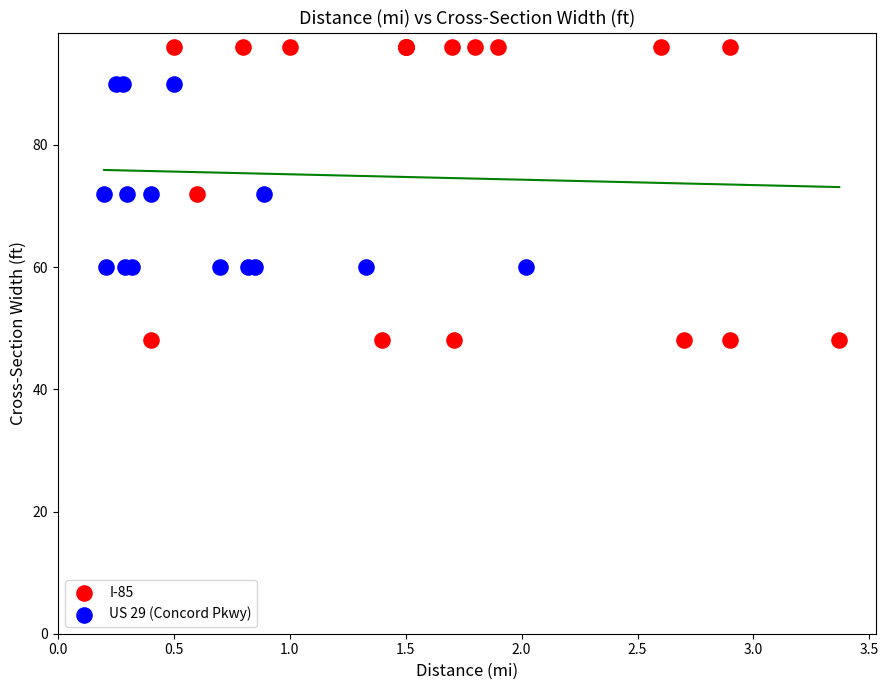

What are all the series names shown in the legend?

I-85, US 29 (Concord Pkwy)